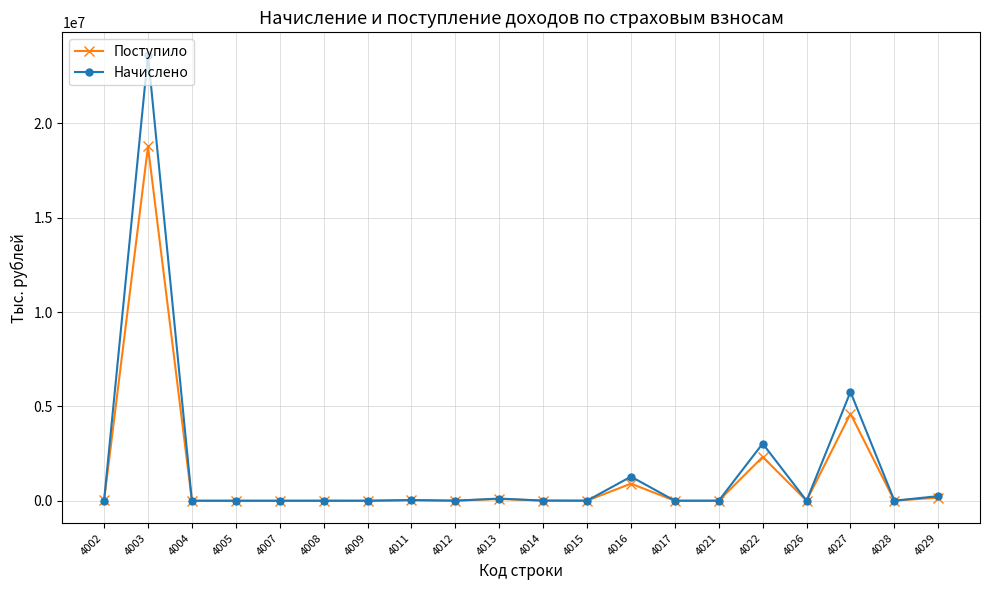

List the series in order of their peak value, lowest first.

Поступило, Начислено